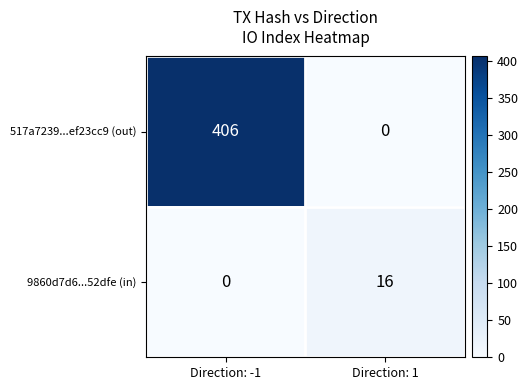

What is the difference between the maximum and minimum values in the 517a7239...ef23cc9 (out) series?

406